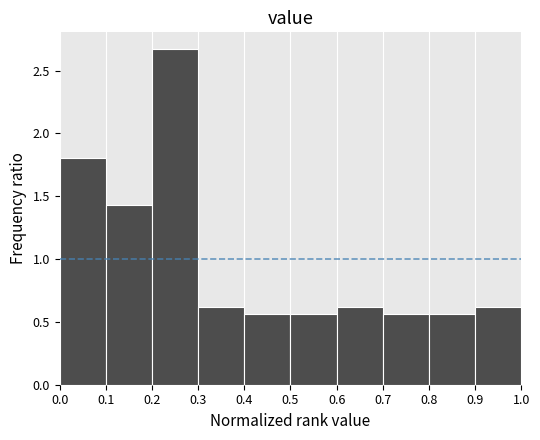

Reading left to right, transcribe this chart: for each bar, give the range it covers on the x-axis and its height. The values are not printed on the chart, so give them approximately, as read against the axis.

0.0 to 0.1: 1.80
0.1 to 0.2: 1.45
0.2 to 0.3: 2.65
0.3 to 0.4: 0.60
0.4 to 0.5: 0.55
0.5 to 0.6: 0.55
0.6 to 0.7: 0.60
0.7 to 0.8: 0.55
0.8 to 0.9: 0.55
0.9 to 1.0: 0.60